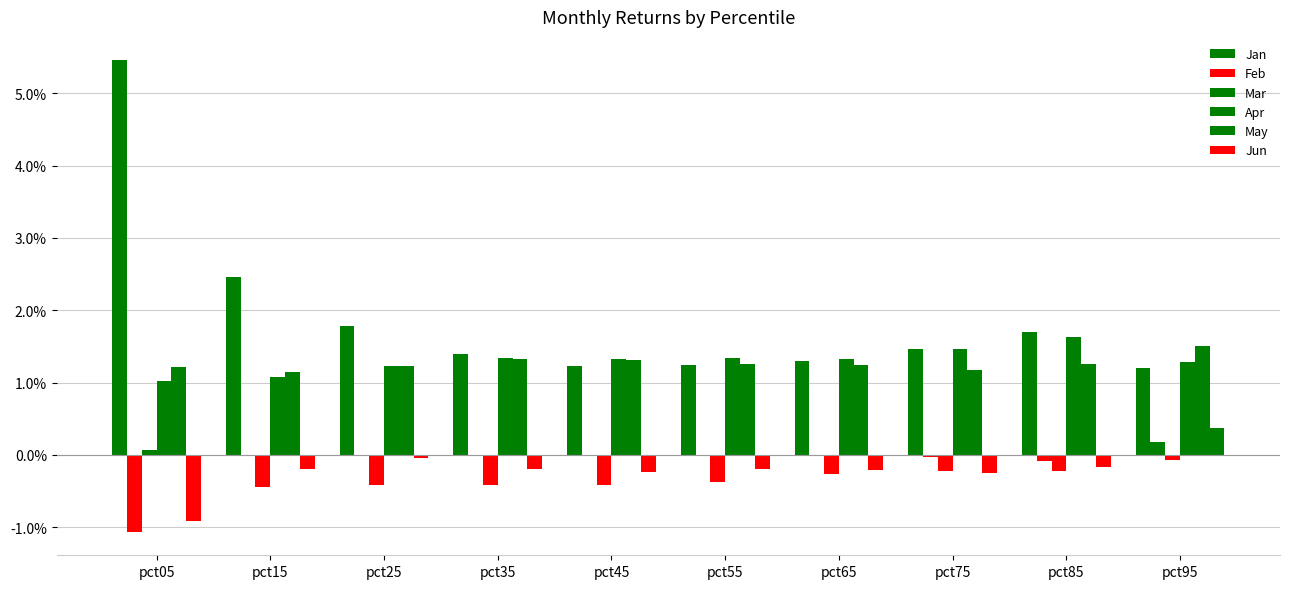

What is the difference between the highest and lowest values at pct95?

1.6